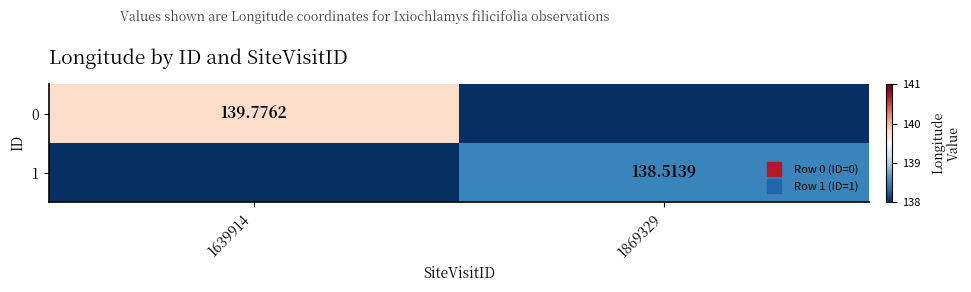

Is the value of 0 at 1639914 greater than the value of 1 at 1639914?

Yes